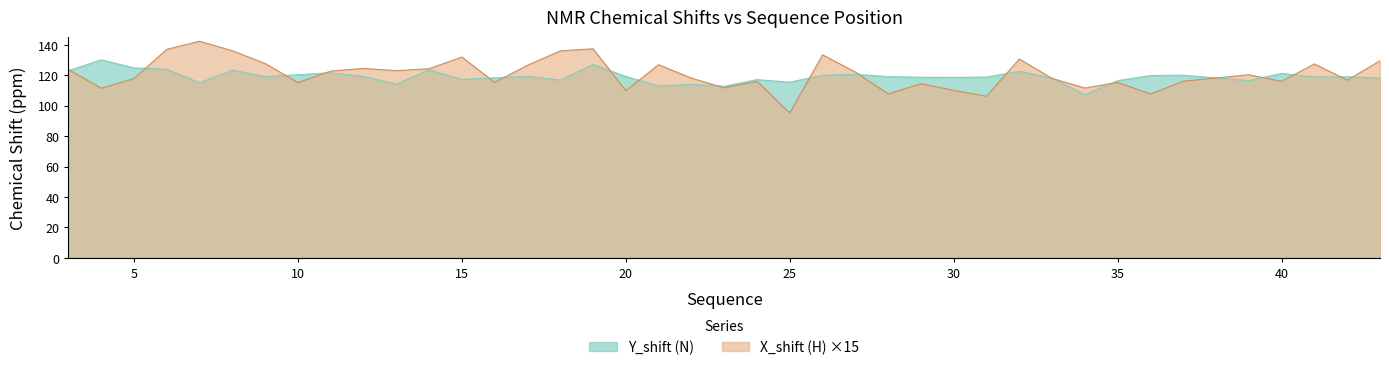

Reading left to right, what are all the values shown in this chart?

Y_shift: 3=123.0	4=130.1	5=124.7	6=123.9	7=115.0	8=123.3	9=119.0	10=120.3	11=121.6	12=119.1	13=114.1	14=123.4	15=117.2	16=118.2	17=119.2	18=116.8	19=127.0	20=119.1	21=112.9	22=114.0	23=112.7	24=117.1	25=115.4	26=120.0	27=120.6	28=119.1	29=118.6	30=118.5	31=118.8	32=122.5	33=118.0	34=107.2	35=116.4	36=119.7	37=120.0	39=116.4	40=121.2	41=118.8	42=118.9	43=118.1
X_shift: 3=123.8	4=111.3	5=117.7	6=137.0	7=142.3	8=136.0	9=127.6	10=115.1	11=122.7	12=124.4	13=122.9	14=124.2	15=131.9	16=115.2	17=126.5	18=135.9	19=137.3	20=109.8	21=126.9	22=118.0	23=111.7	24=115.9	25=95.1	26=133.3	27=122.0	28=107.7	29=114.3	30=110.0	31=106.2	32=130.6	33=117.9	34=111.5	35=115.3	36=107.6	37=116.0	39=120.3	40=115.9	41=127.4	42=116.7	43=129.4